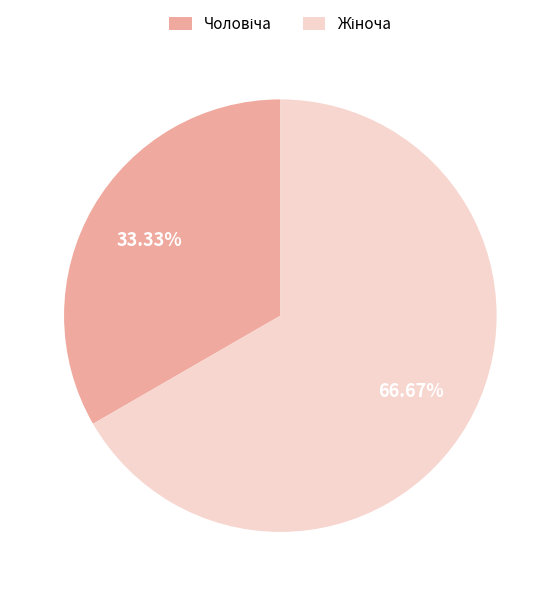

Does any single category account for the majority?

Yes